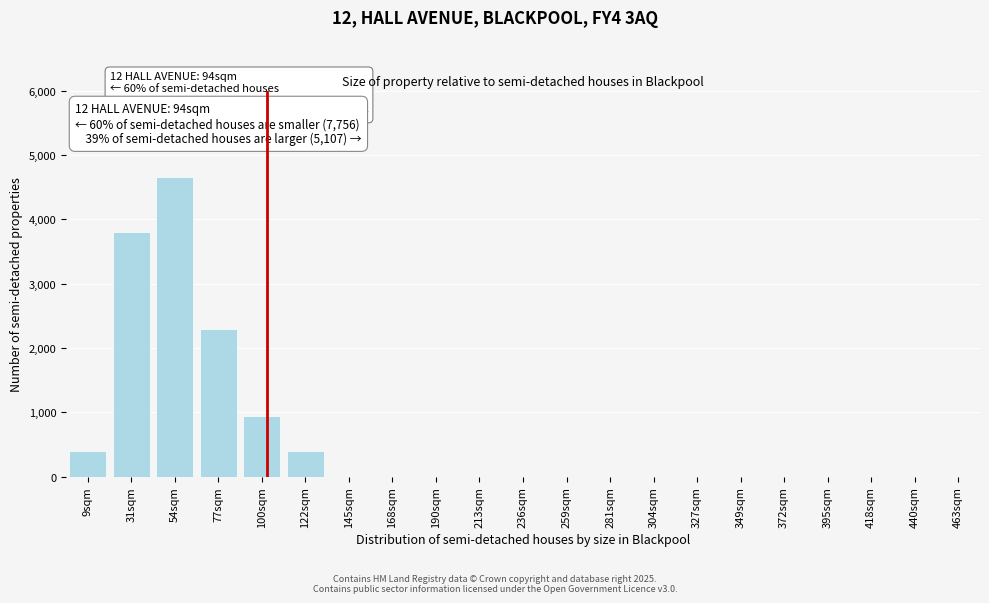

Reading left to right, extract all data points from this chart.

9sqm=400	31sqm=3800	54sqm=4650	77sqm=2300	100sqm=950	122sqm=400	145sqm=0	168sqm=0	190sqm=0	213sqm=0	236sqm=0	259sqm=0	281sqm=0	304sqm=0	327sqm=0	349sqm=0	372sqm=0	395sqm=0	418sqm=0	440sqm=0	463sqm=0